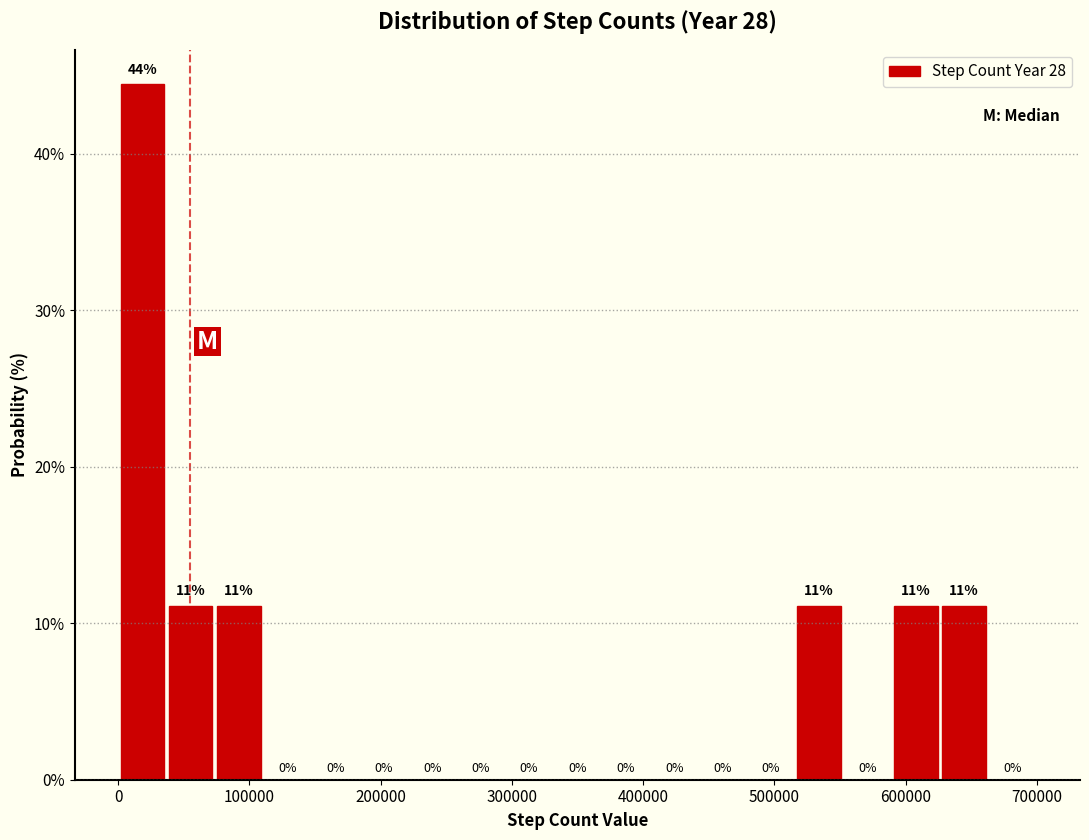

Around what value on the x-axis is the tallest bar? Give the approximate position of its centre, as read against the axis.

20000